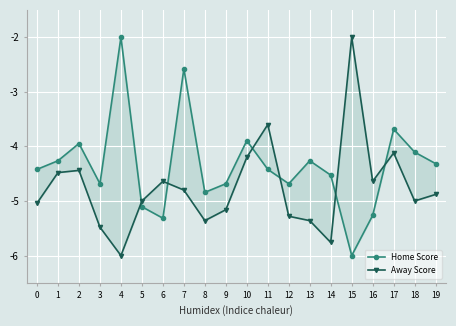

Which has a higher value, 16 or 9?

9